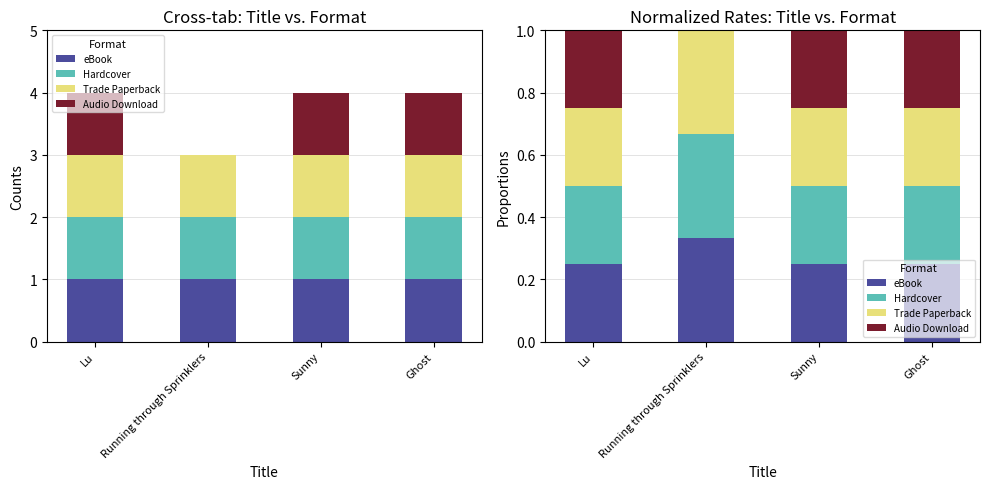

What is the label of the 2nd bar from the left?

Running through Sprinklers